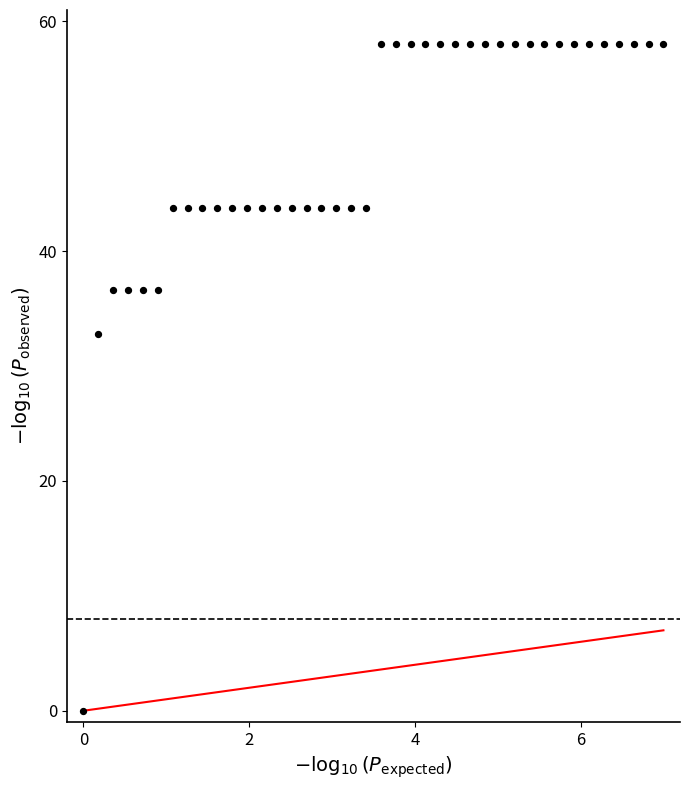

What Y value in the scatter plot is closest to 29?

32.8